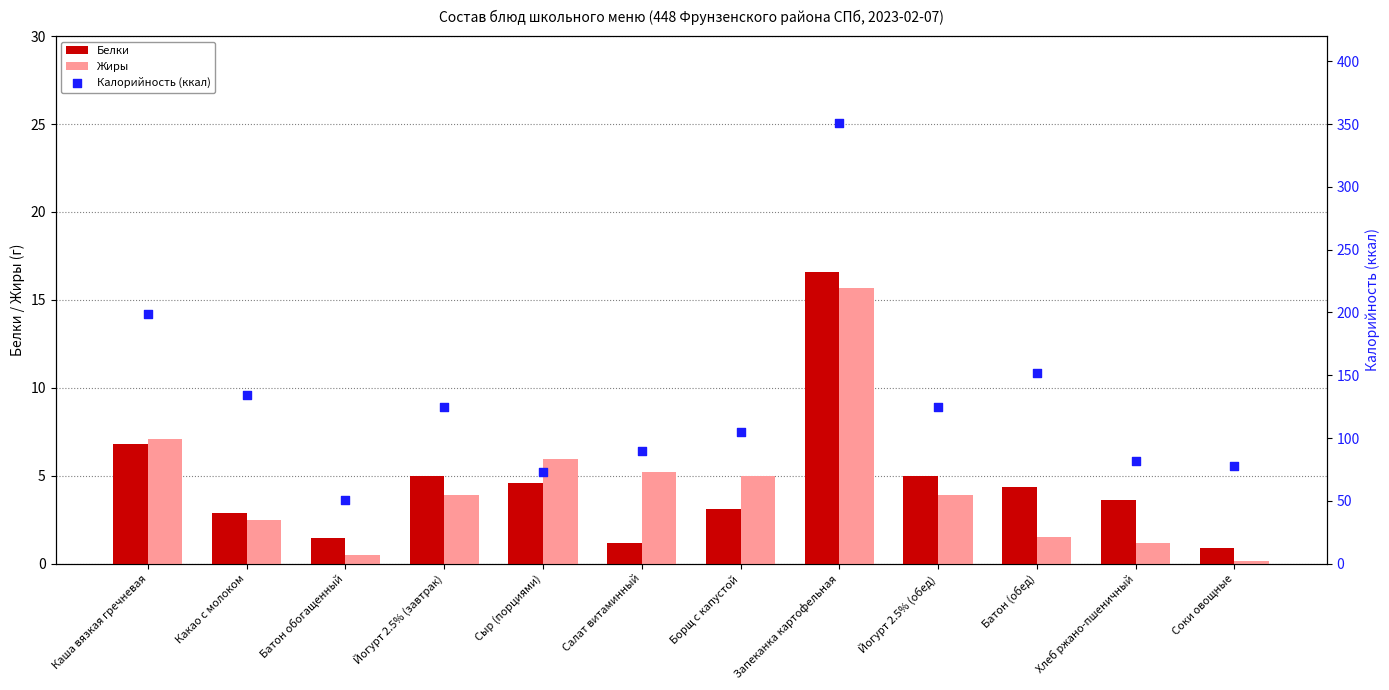

What is the total value across all series at Хлеб ржано-пшеничный?

86.8